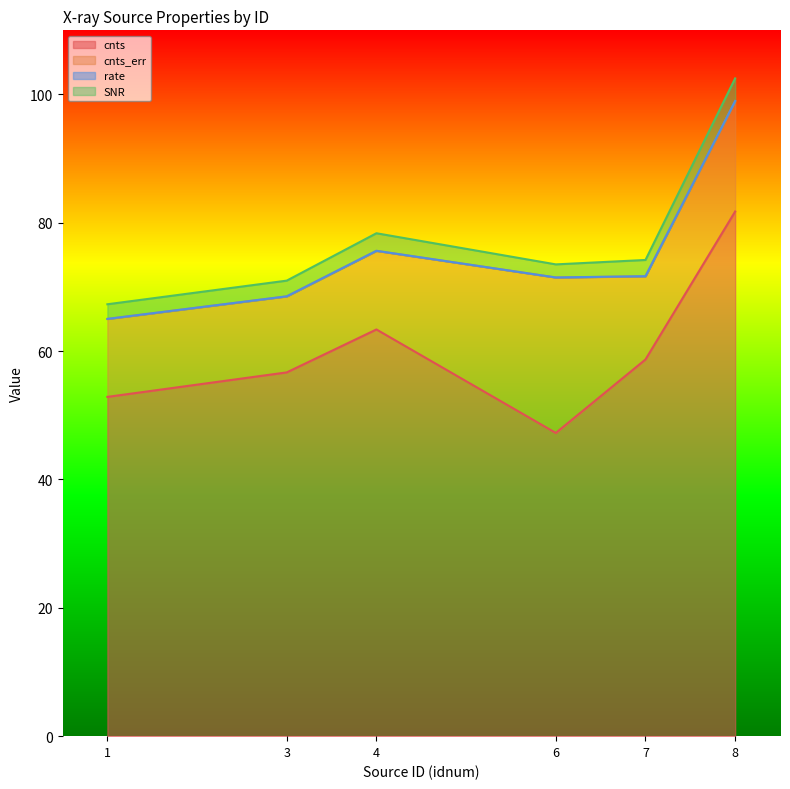

In cnts, how many points are lower than both neighbors (excluding endpoints)?

1